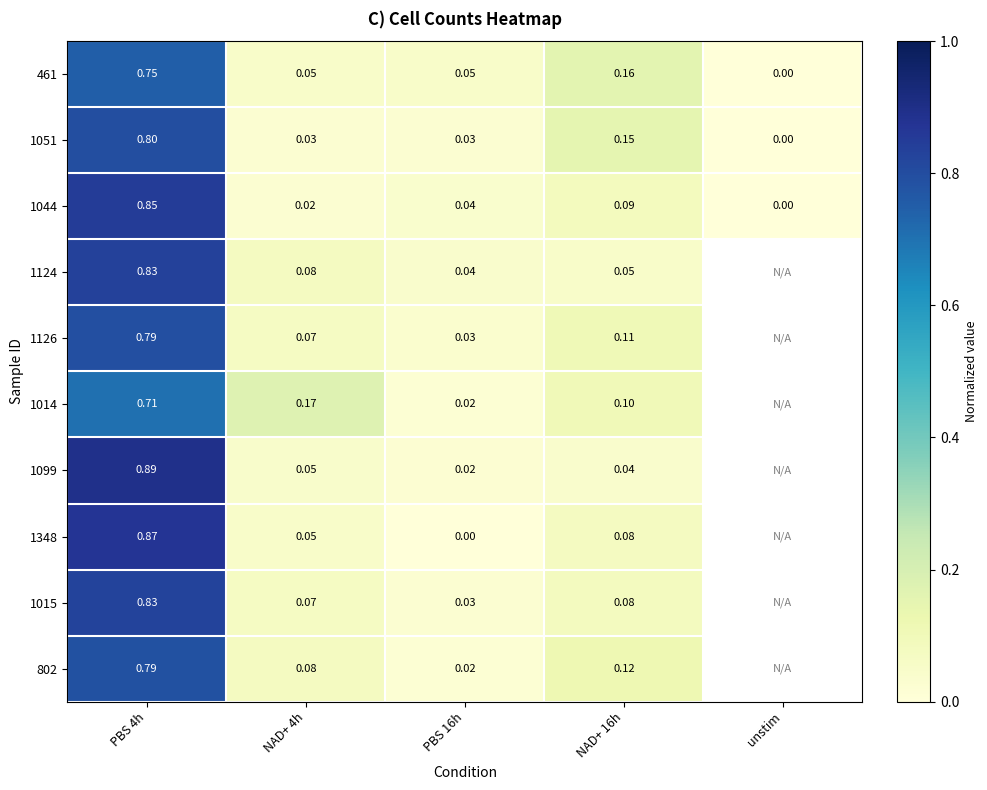

At which label is 1051 closest to 0?

unstim